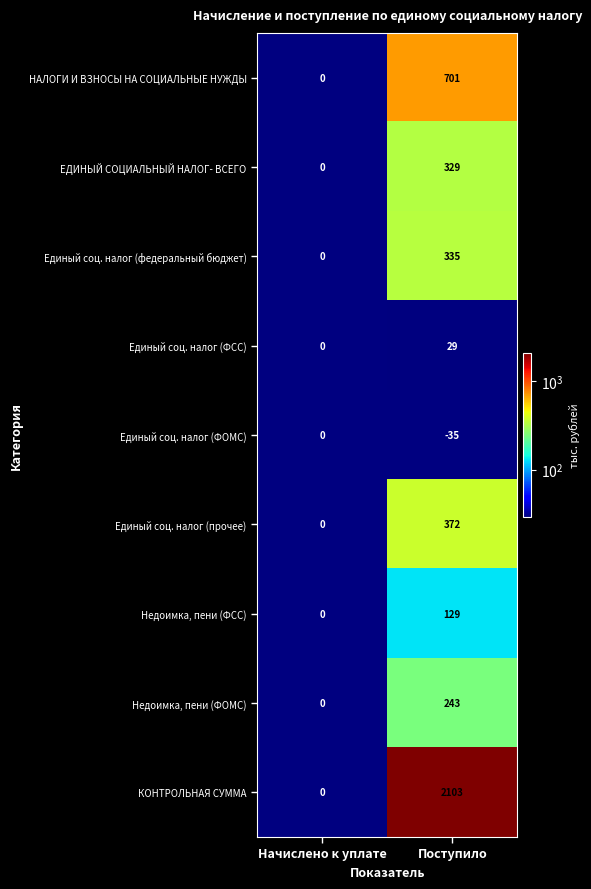

At which category does the chart reach its peak across all series?

Поступило